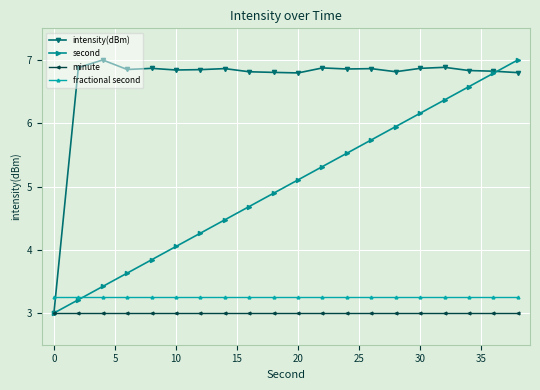

What is the lowest value of the intensity(dBm) series?

3.0